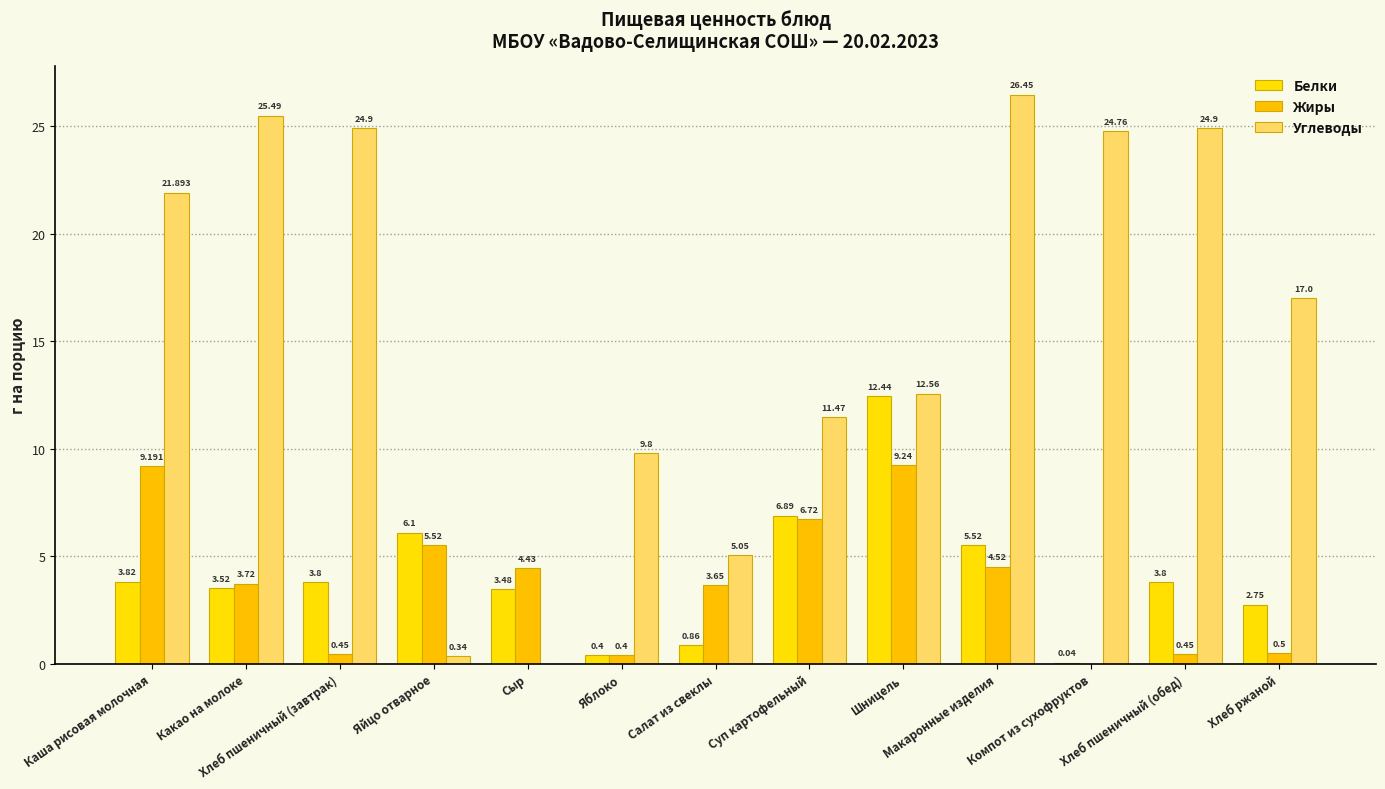

What is the total value across all series at Каша рисовая молочная?

34.9